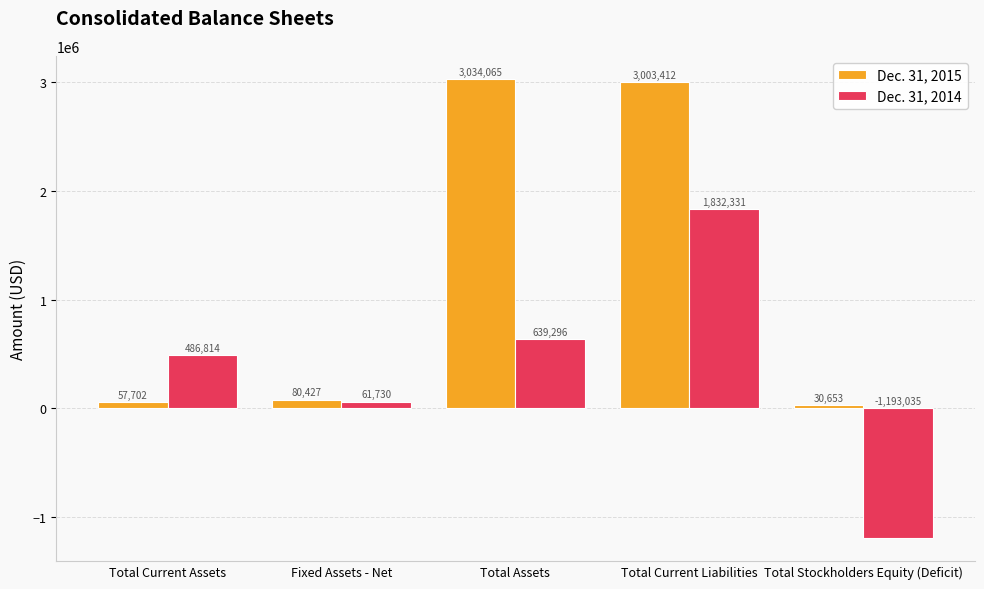

How many bars are there in total?

10